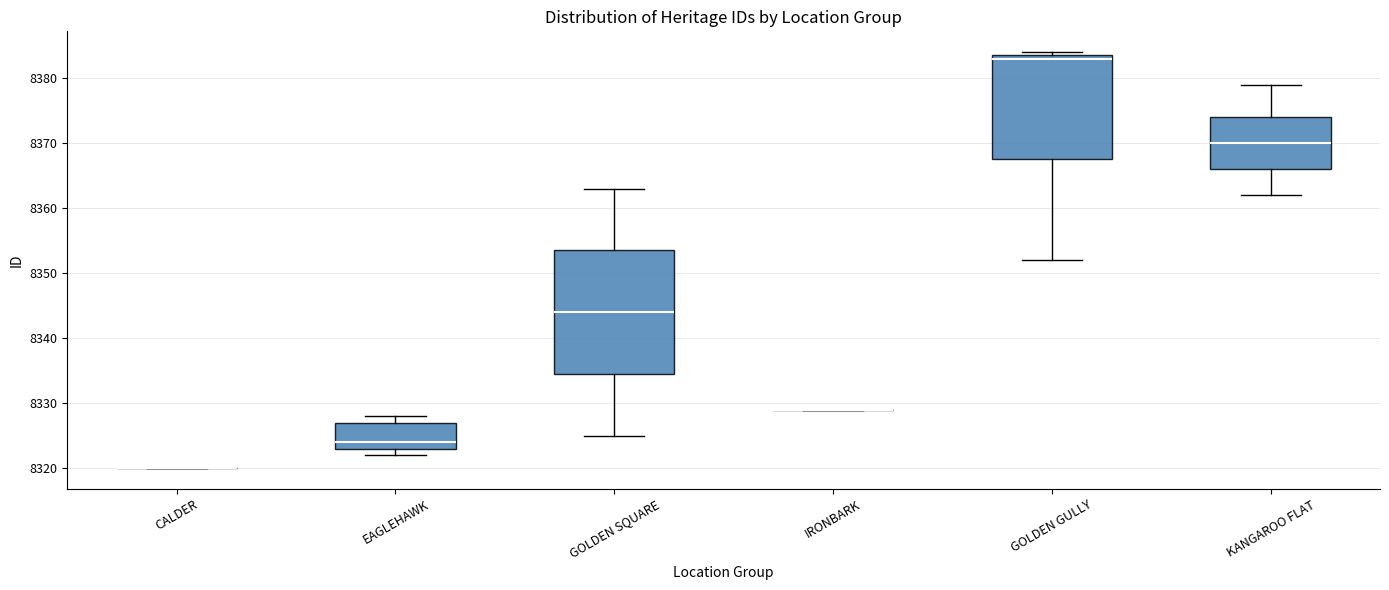

Reading left to right, read every box against the y-axis: the position of its median line, the range the box covers, and the ends of its whiskers. The values are not printed on the chart, so give them approximately, as read against the axis.

CALDER: box collapsed to a line at 8320, whiskers 8320 to 8320
EAGLEHAWK: median 8324, box 8323 to 8327, whiskers 8322 to 8328
GOLDEN SQUARE: median 8344, box 8335 to 8354, whiskers 8325 to 8363
IRONBARK: box collapsed to a line at 8329, whiskers 8329 to 8329
GOLDEN GULLY: median 8383, box 8368 to 8384, whiskers 8352 to 8384 (just above the box's upper edge)
KANGAROO FLAT: median 8370, box 8366 to 8374, whiskers 8362 to 8379